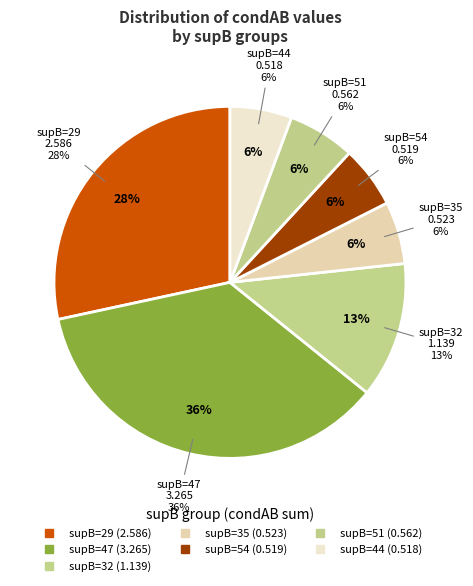

Between 29 and 47, which is larger?

47